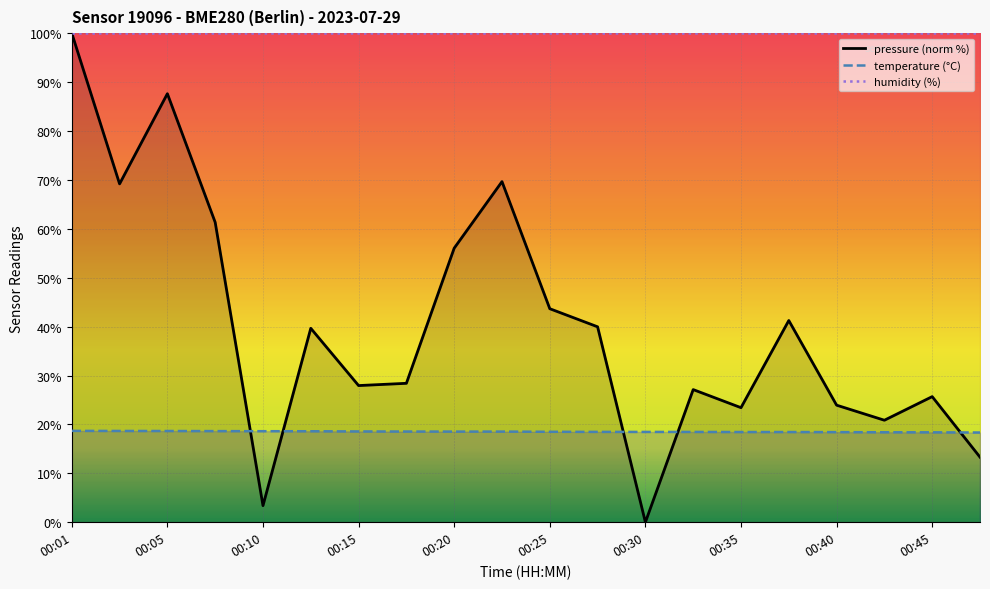

What is the average value of the pressure series?

40.1